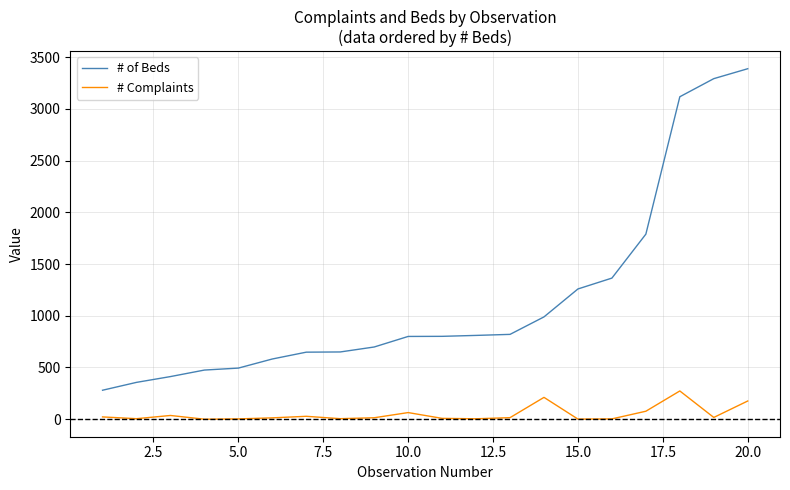

Rank the series by their average value, from highest to lowest.

# of Beds, # Complaints